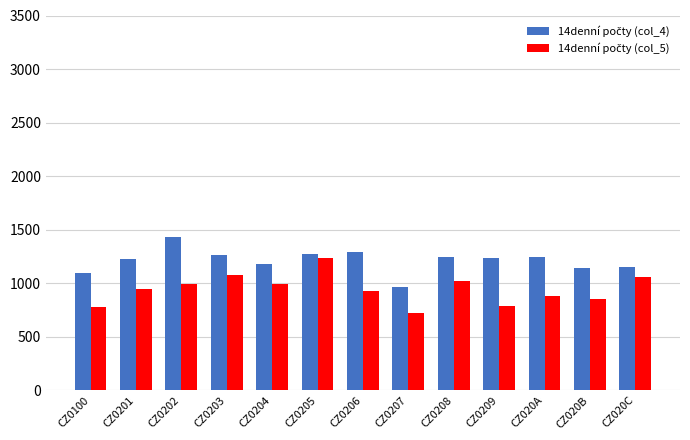

Which label corresponds to the largest value in the chart?

CZ0202